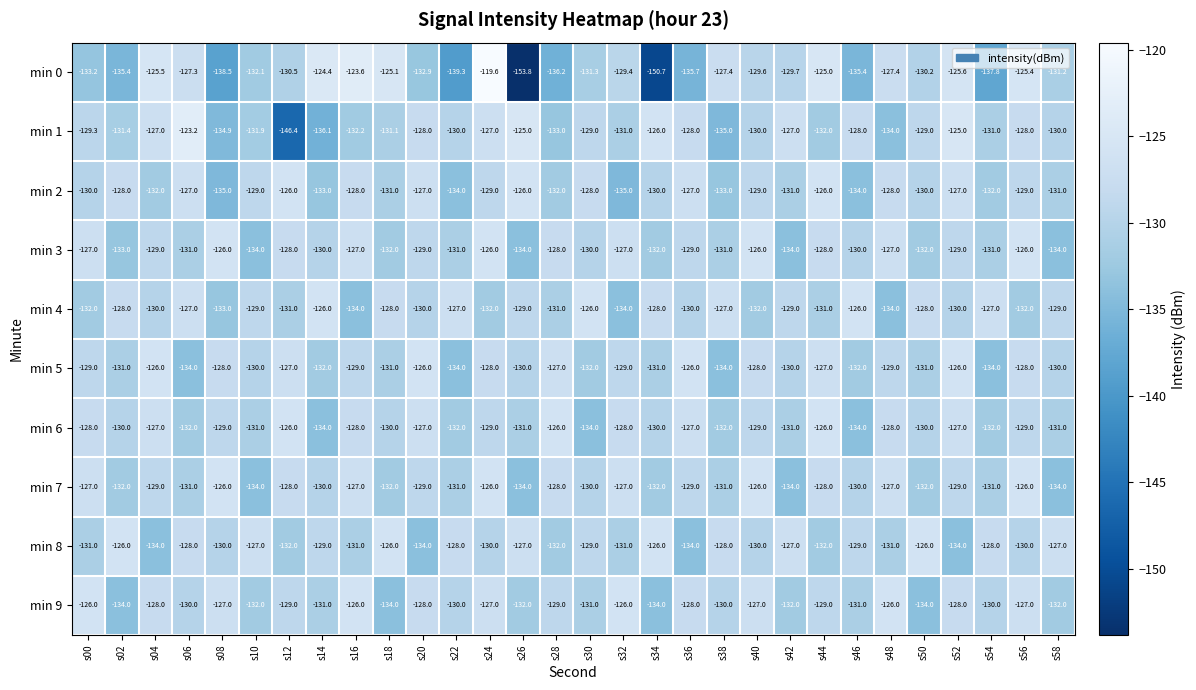

Which series has the largest total across all categories?

min 8